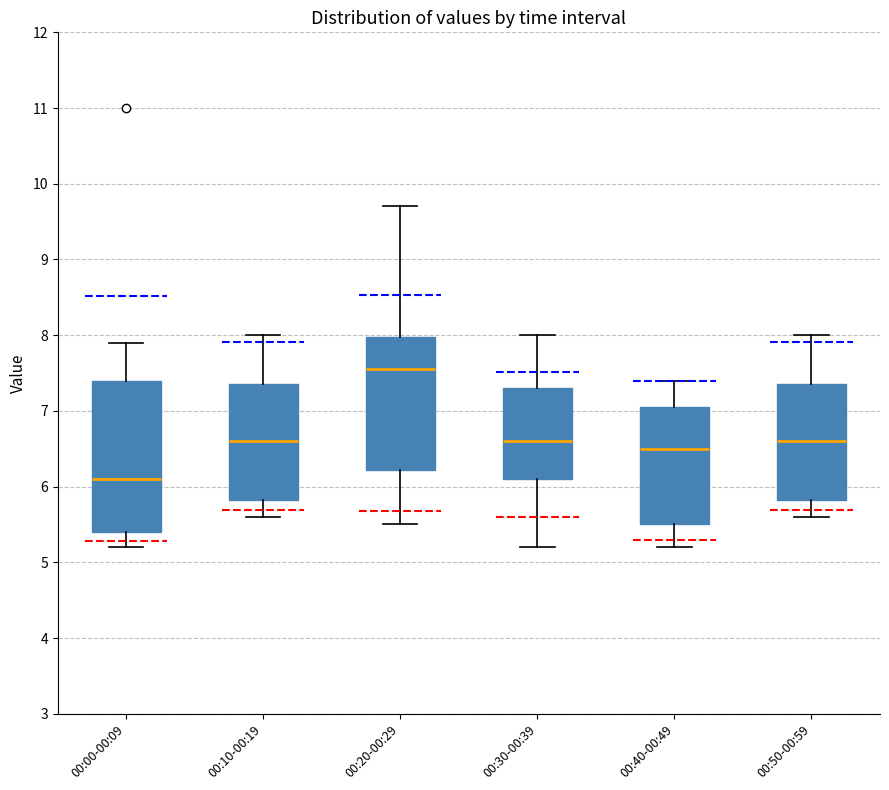

Reading left to right, transcribe this box plot: for each box, give where its median line is, the range the box spans, and where its two whiskers end, as read against the y-axis. The values are not printed on the chart, so give them approximately, as read against the axis.

00:00-00:09: median 6.1, box 5.4 to 7.4, whiskers 5.2 to 7.9
00:10-00:19: median 6.6, box 5.8 to 7.4, whiskers 5.6 to 8.0
00:20-00:29: median 7.6, box 6.2 to 8.0, whiskers 5.5 to 9.7
00:30-00:39: median 6.6, box 6.1 to 7.3, whiskers 5.2 to 8.0
00:40-00:49: median 6.5, box 5.5 to 7.1, whiskers 5.2 to 7.4
00:50-00:59: median 6.6, box 5.8 to 7.4, whiskers 5.6 to 8.0